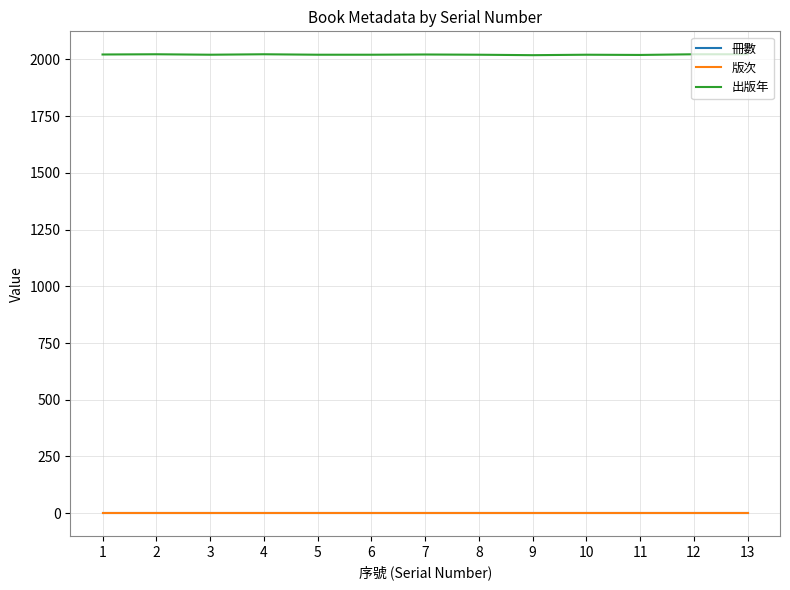

Does the chart have visible grid lines?

Yes